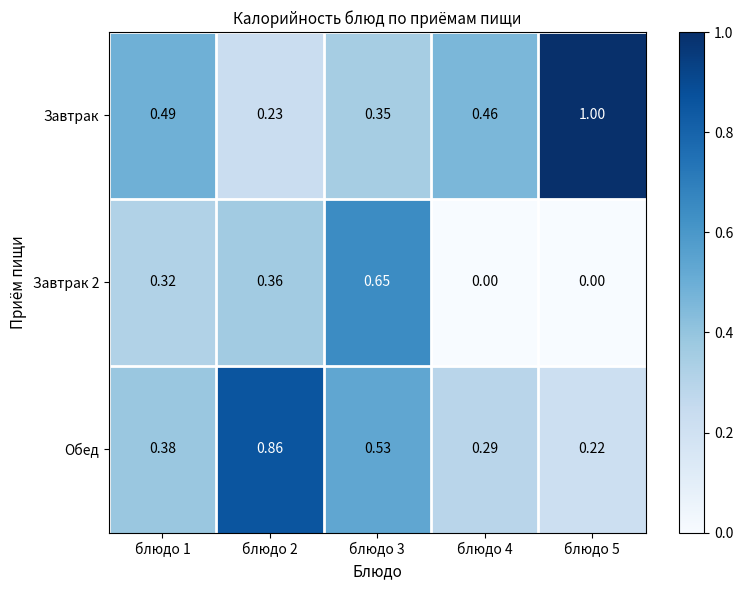

Is the value of Завтрак at блюдо 3 greater than the value of Завтрак 2 at блюдо 1?

Yes